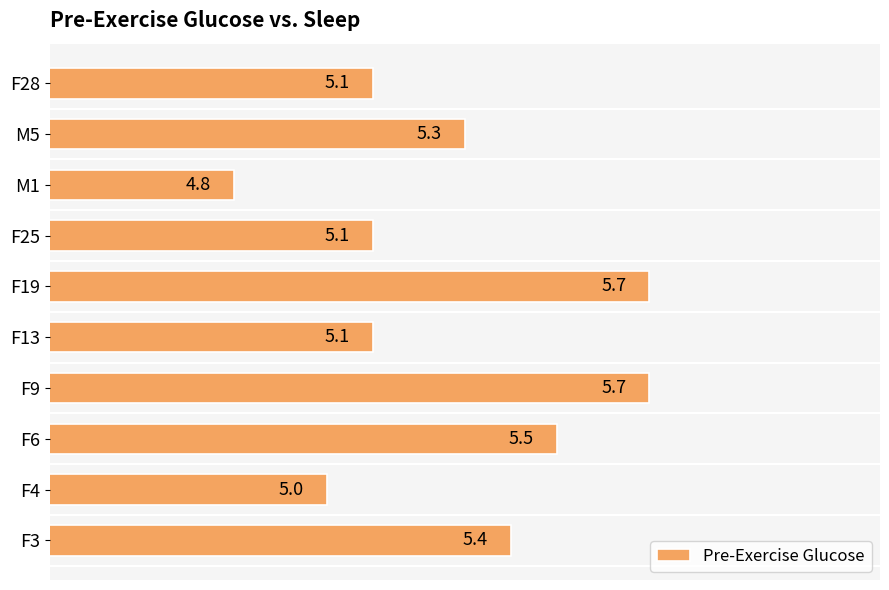

What is the change in value from F3 to F6?

+0.1